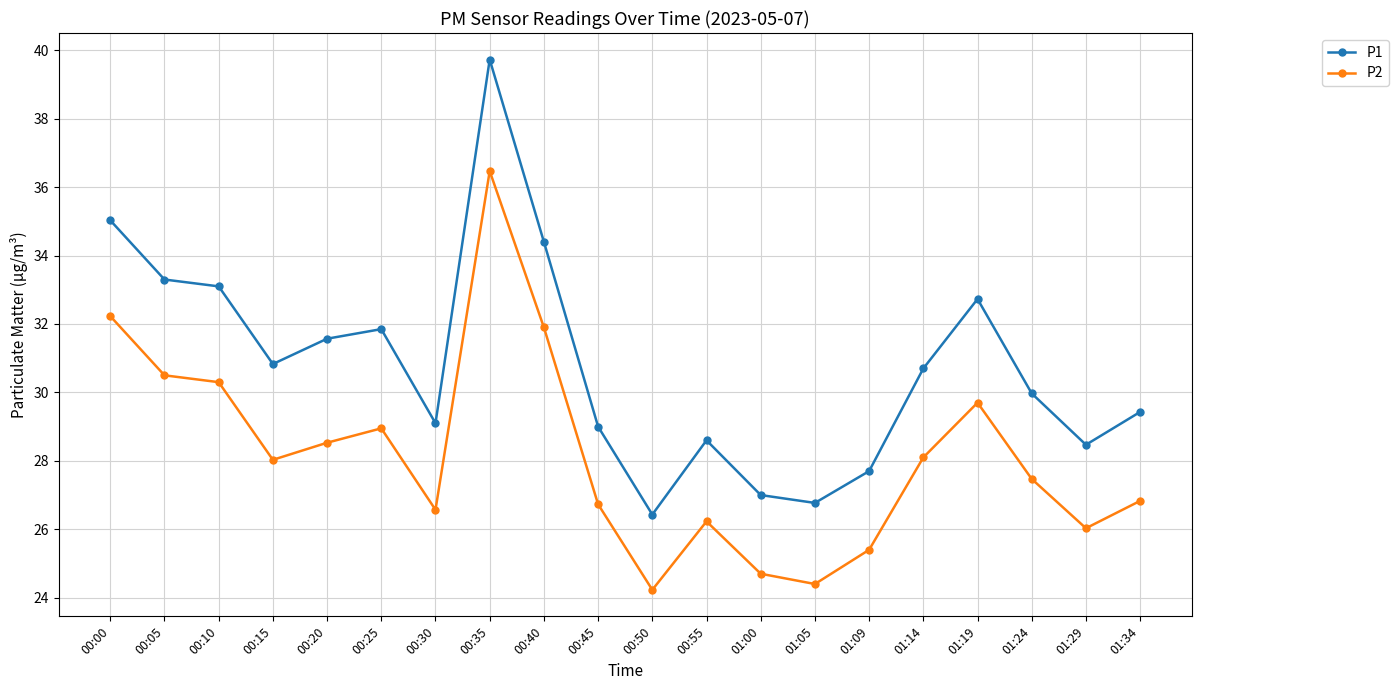

Which category has the highest value across all series?

00:35